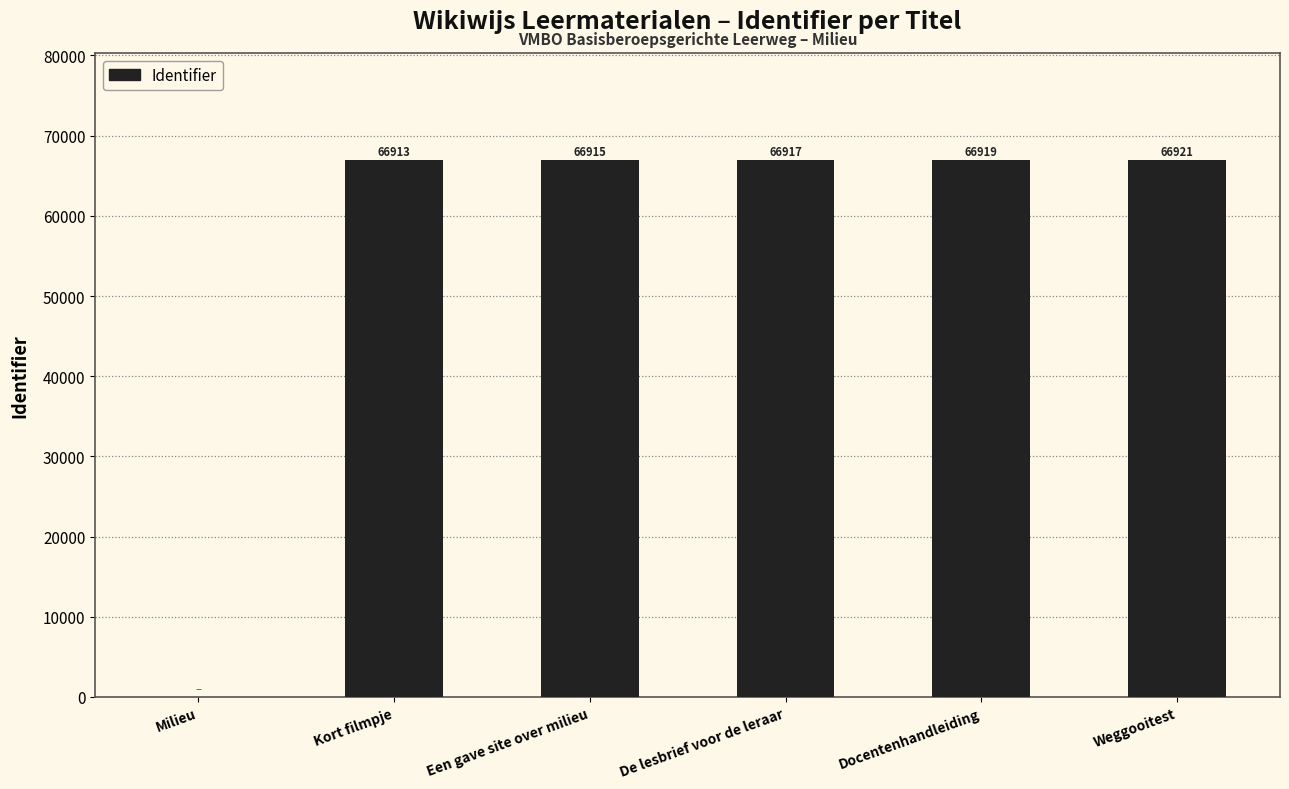

What is the sum of all values?

334585